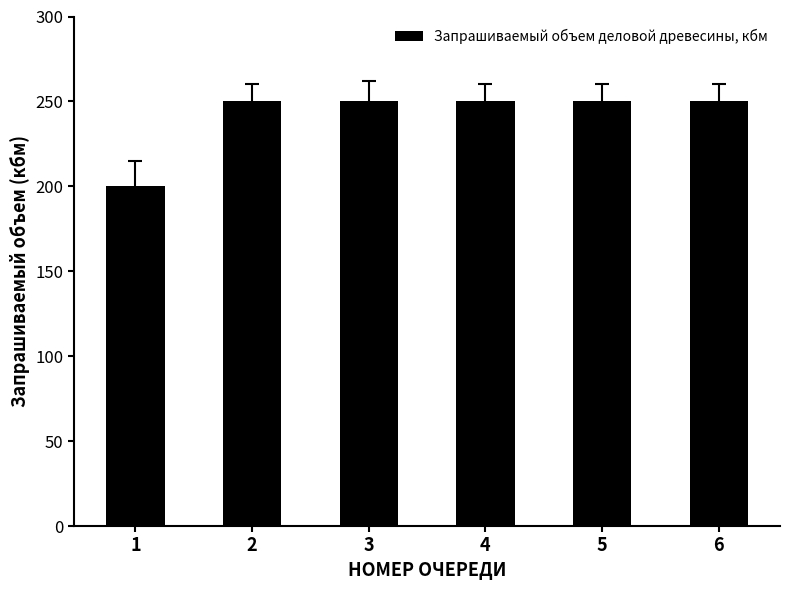

How many values are below 250?

1